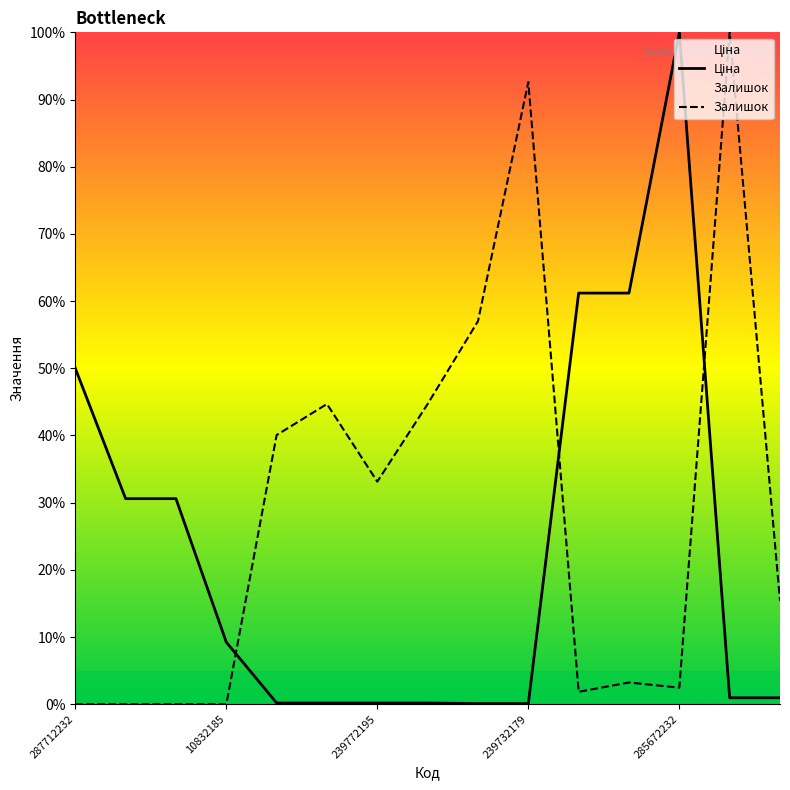

At which label is Залишок closest to 0?

287712232